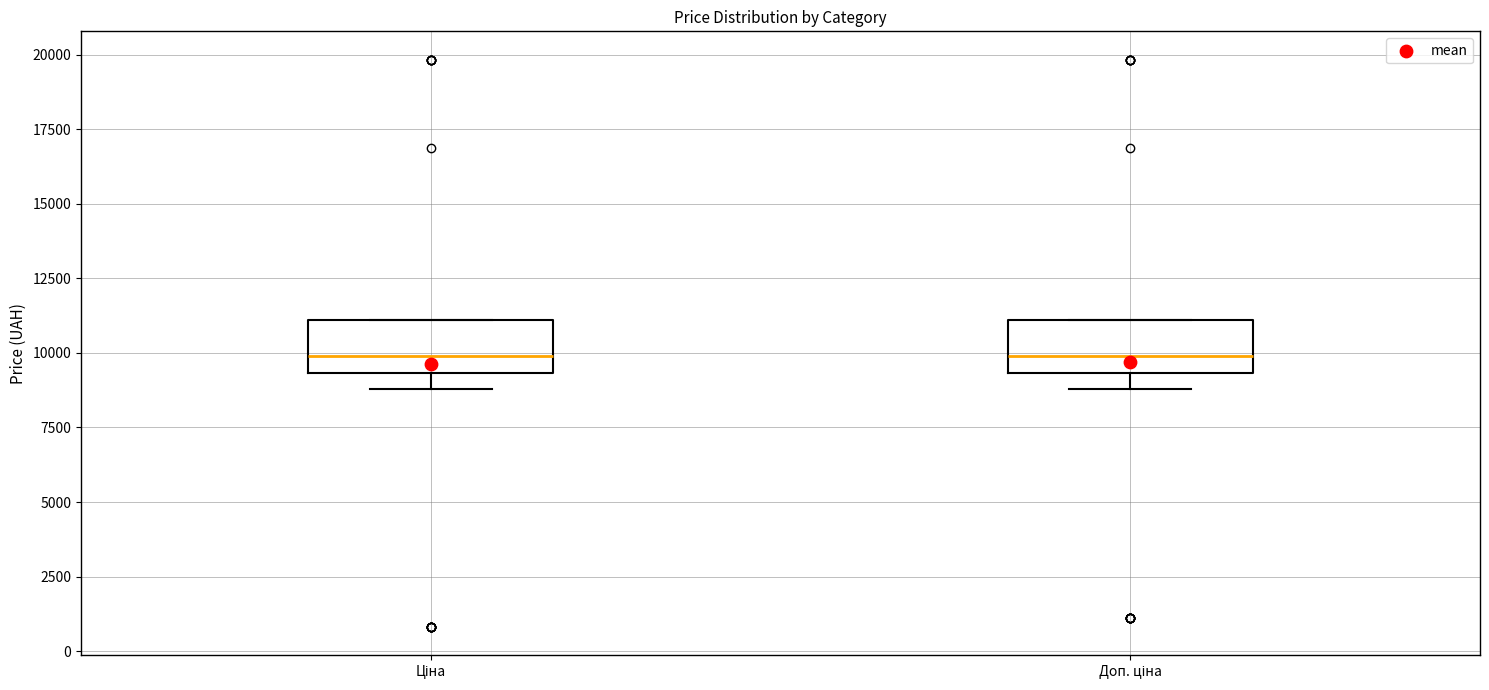

Where is the lower edge of the box for Доп. ціна on the y-axis? The values are not printed on the chart, so give them approximately, as read against the axis.

9500